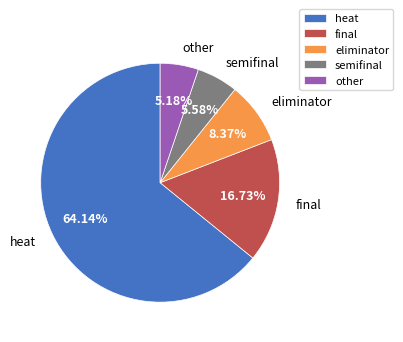

Is there any slice that represents more than half of the pie?

Yes